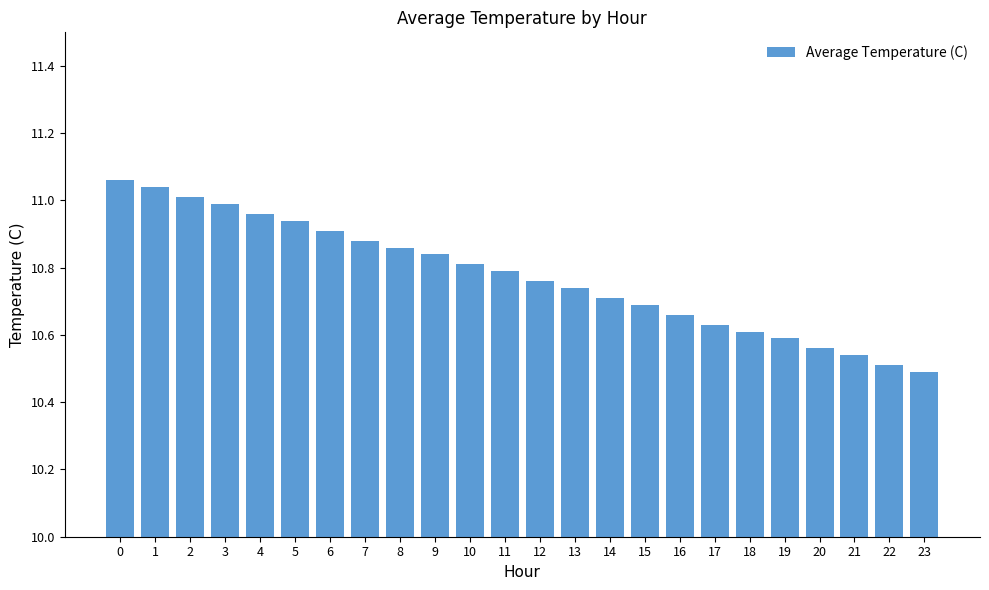

At which label is the value closest to 10?

23